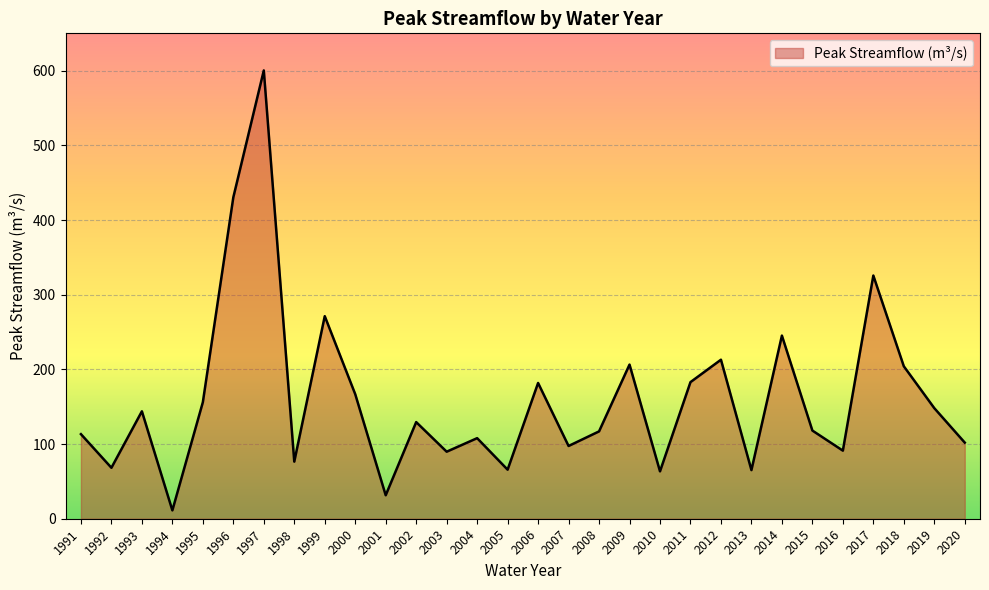

Which label corresponds to the smallest value in the chart?

1994